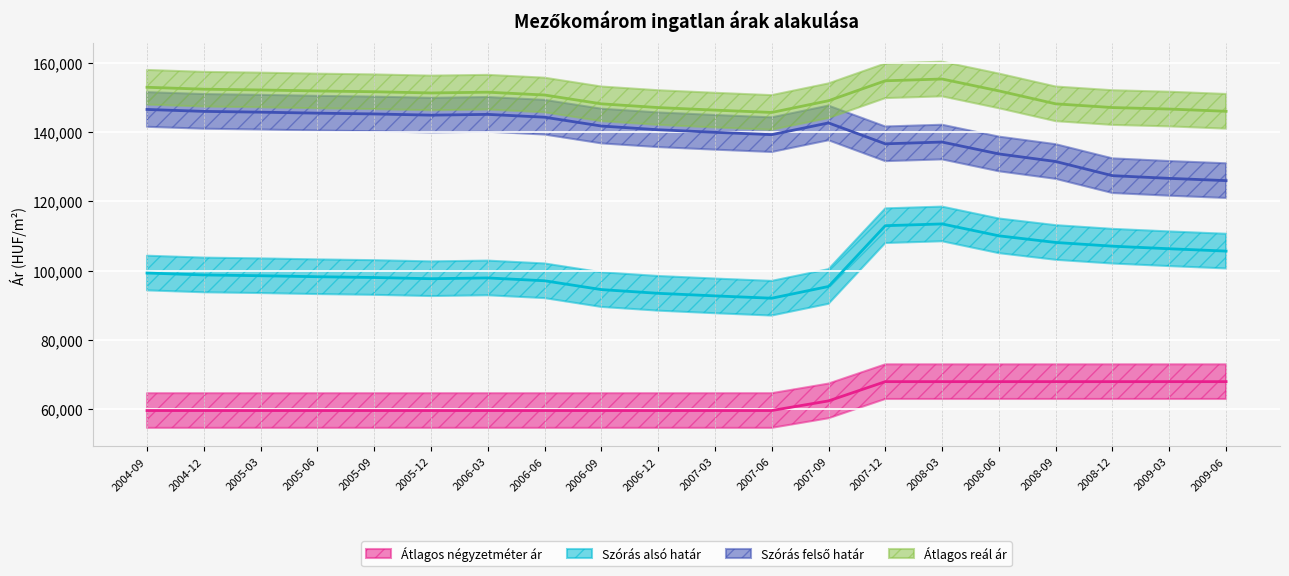

True or false: Szórás felső határ and Szórás alsó határ cross at least once.

False